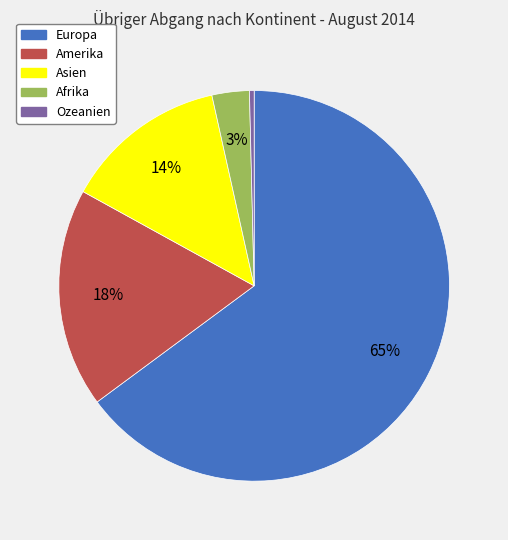

The Asien slice represents 14% of the pie. True or false?

True